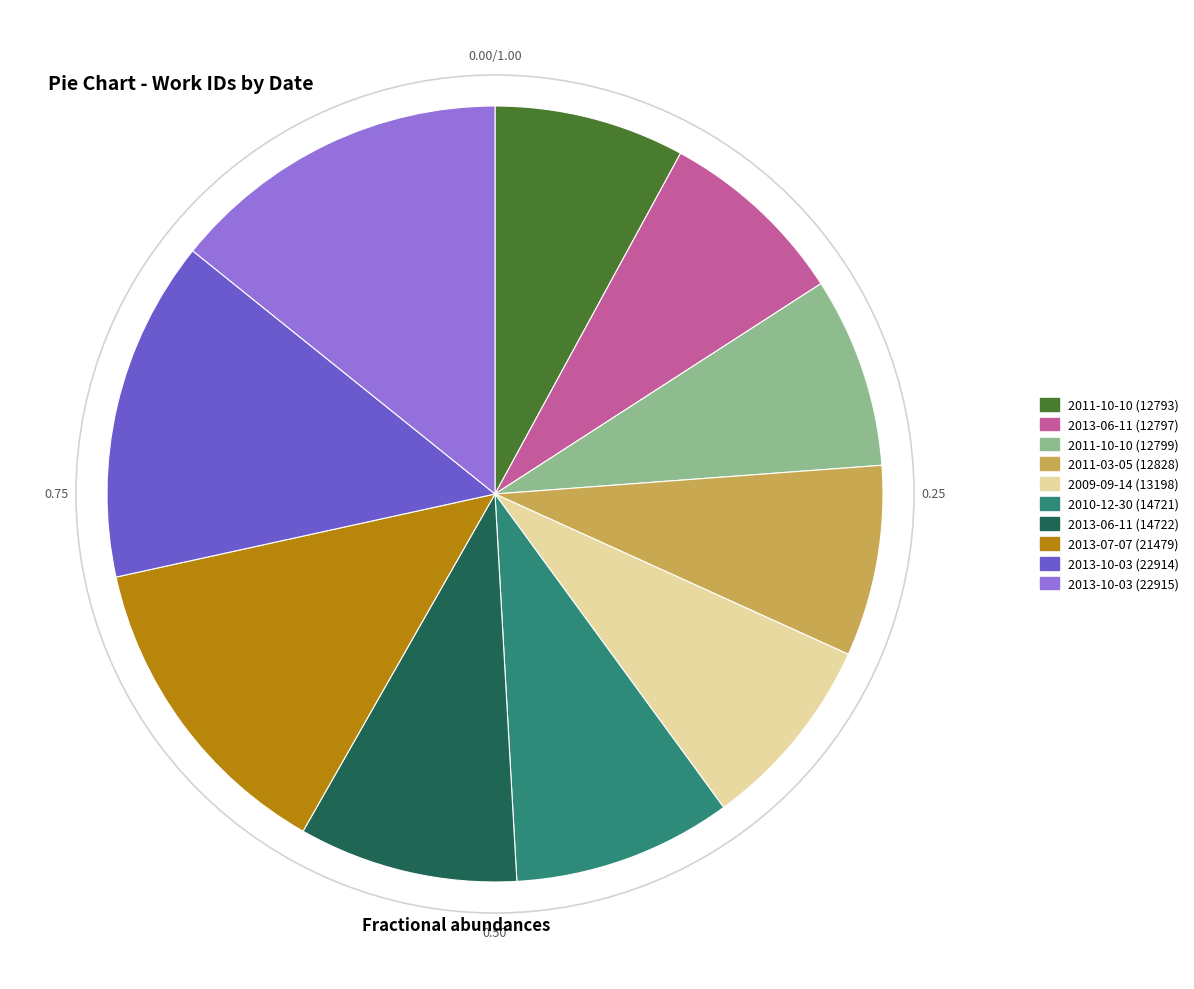

Is there any slice that represents more than half of the pie?

No